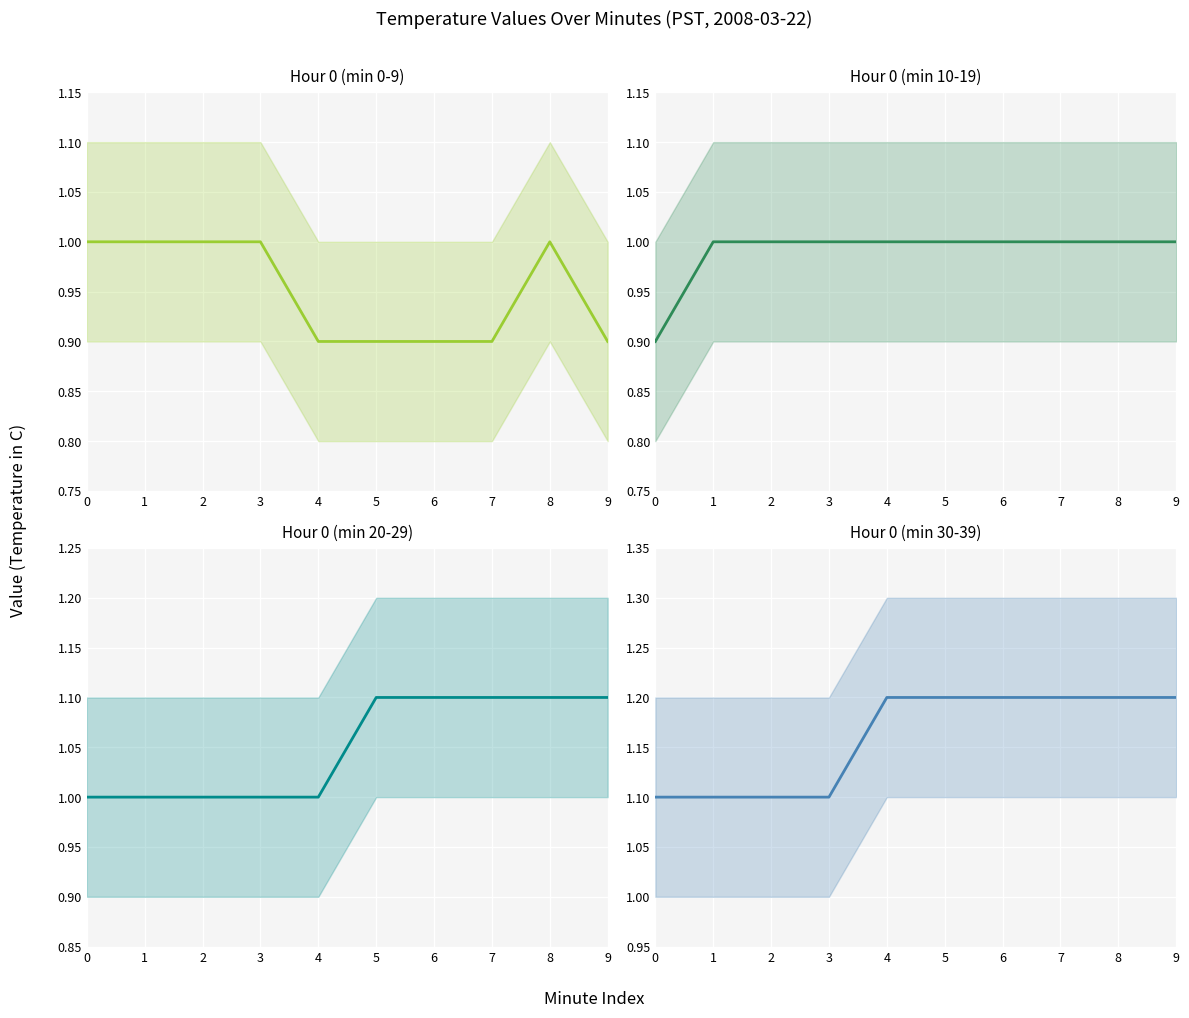

How many series are shown in this chart?

4